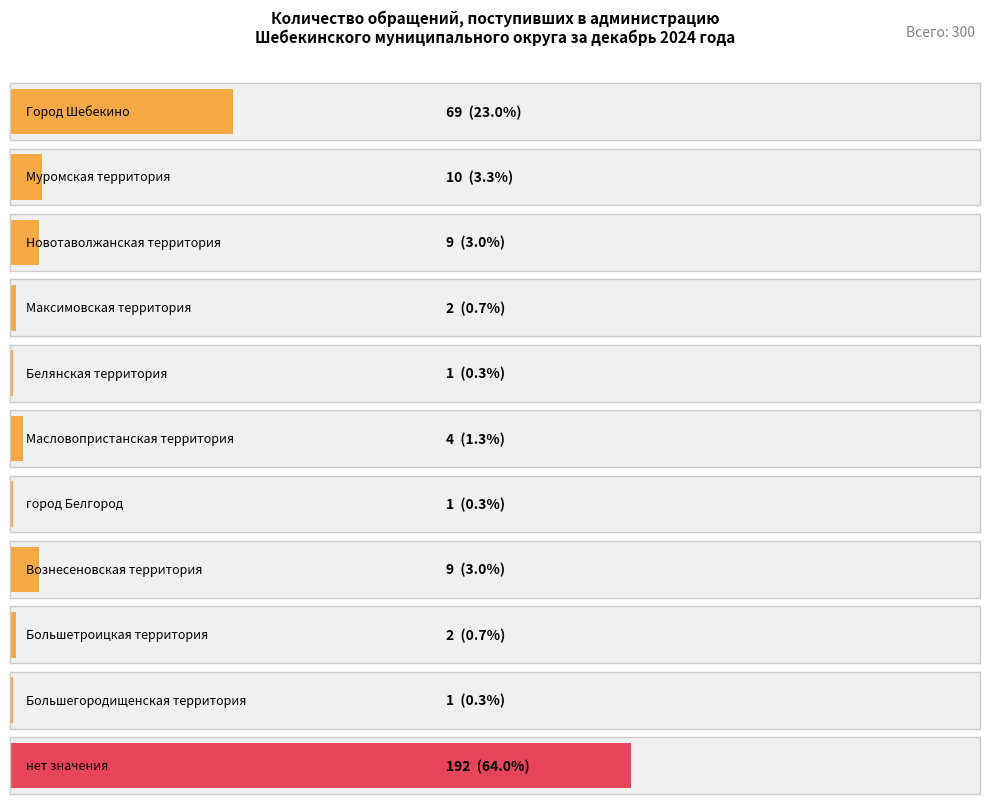

What is the ratio of the value at Муромская территория to the value at Большетроицкая территория?

5.0